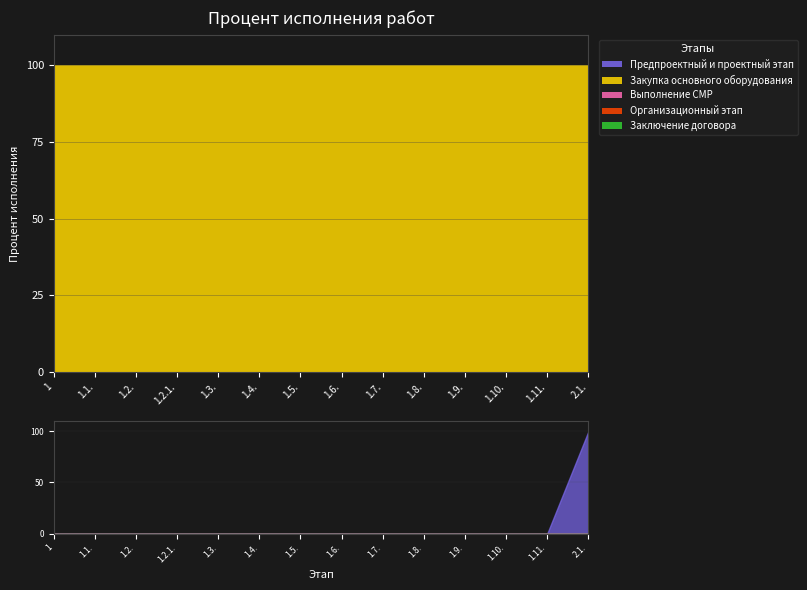

True or false: Закупка основного оборудования and Организационный этап cross at least once.

False